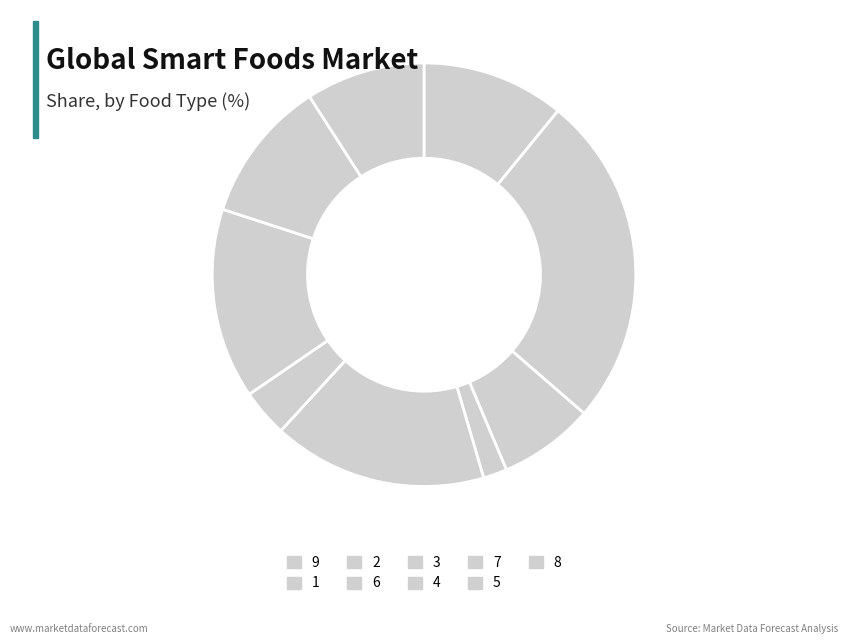

How many slices are in this pie chart?

9